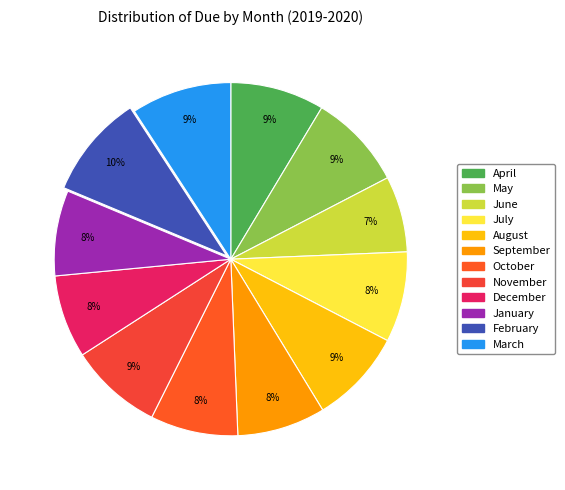

Which slice is the largest?

February